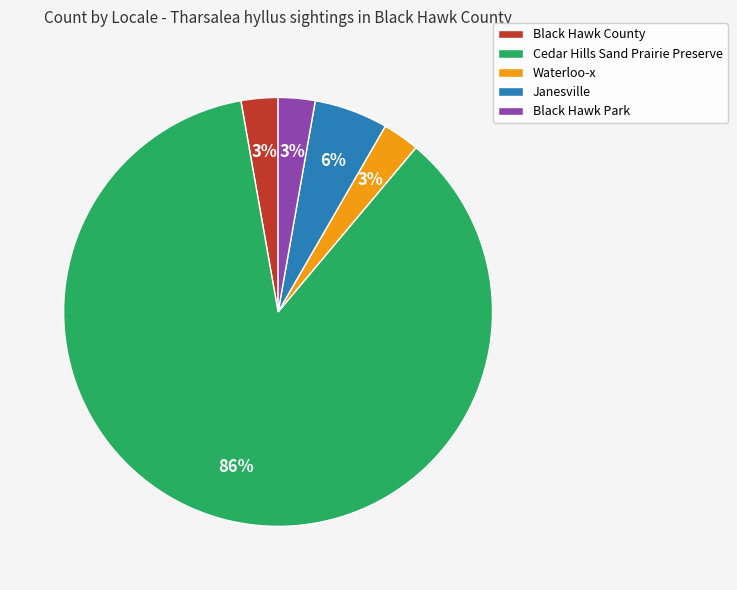

What is the majority slice?

Cedar Hills Sand Prairie Preserve